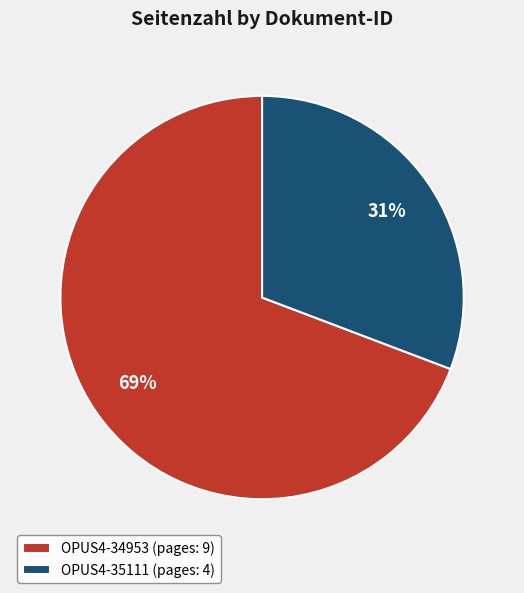

Count the number of slices in the pie.

2